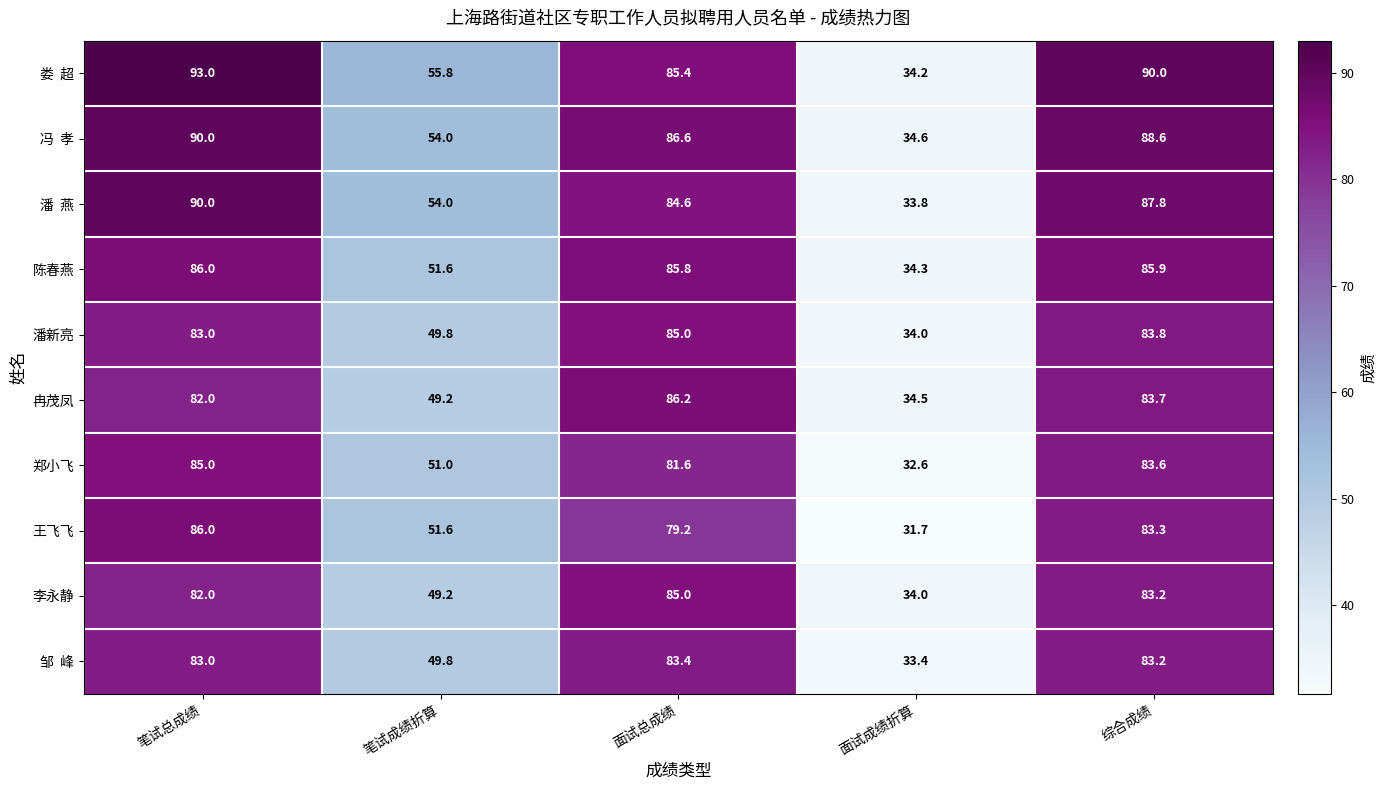

At how many categories does at least one series exceed 65?

3